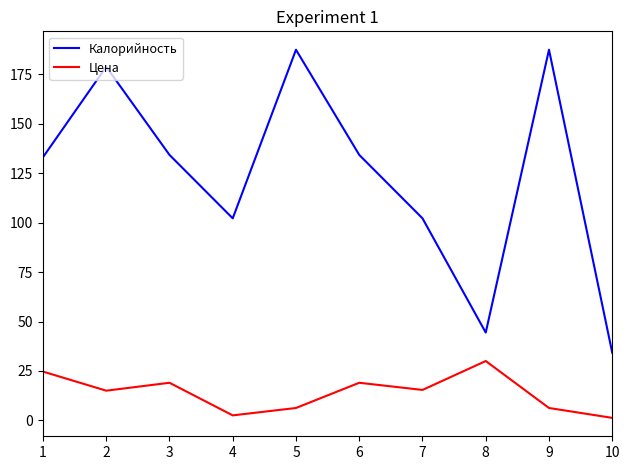

True or false: Цена and Калорийность intersect in this chart.

False